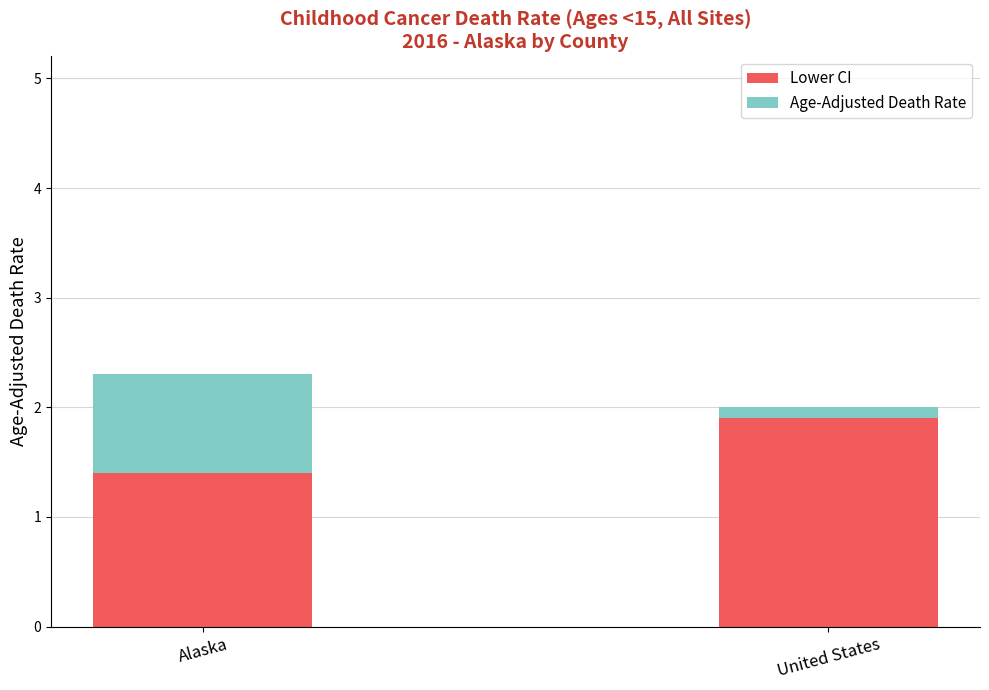

At which category is the sum across all series the highest?

Alaska